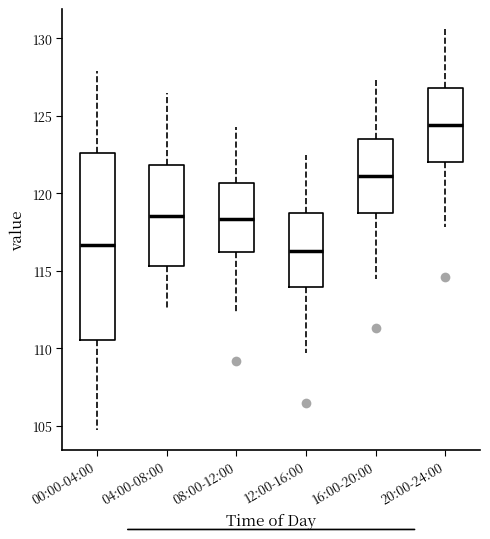

Where does the upper whisker of the box for 16:00-20:00 end on the y-axis? The values are not printed on the chart, so give them approximately, as read against the axis.

127.5